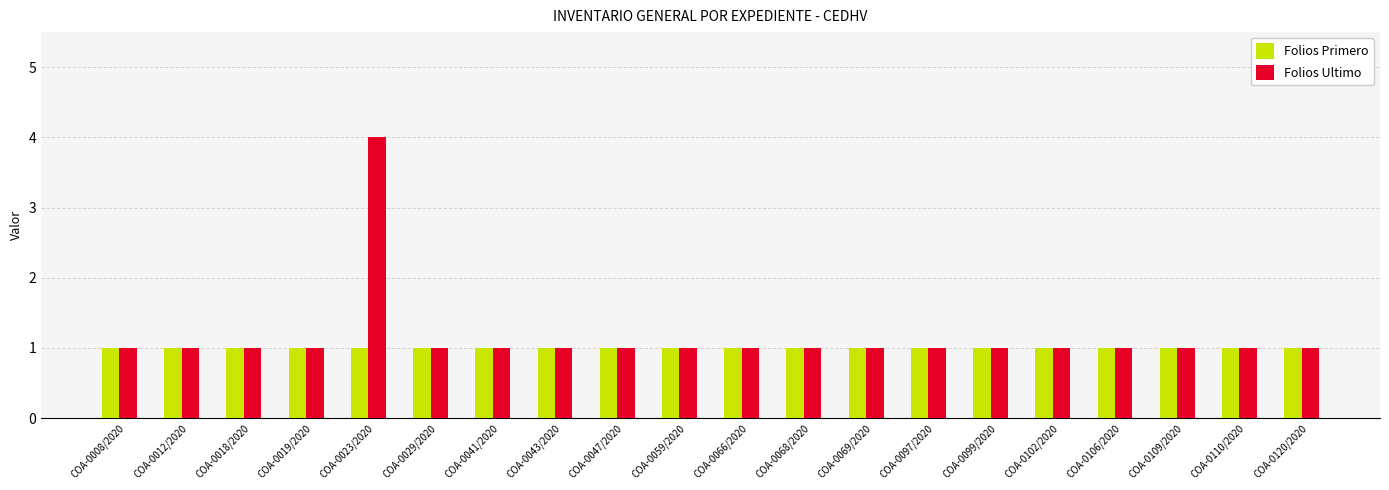

At which category is the sum across all series the highest?

COA-0023/2020